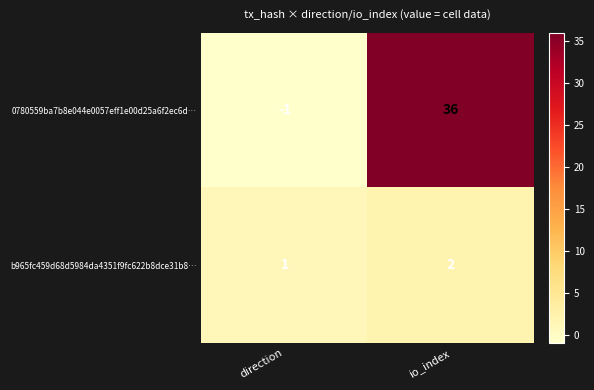

Is it true that b965fc459d68d5984da4351f9fc622b8dce31b8… equals 1 at direction?

True